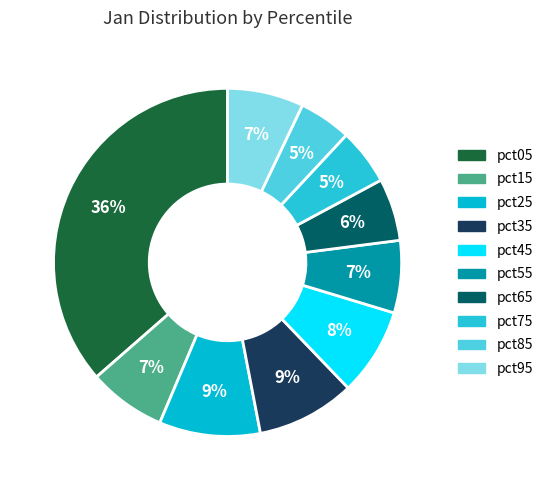

How many segments does this pie chart have?

10